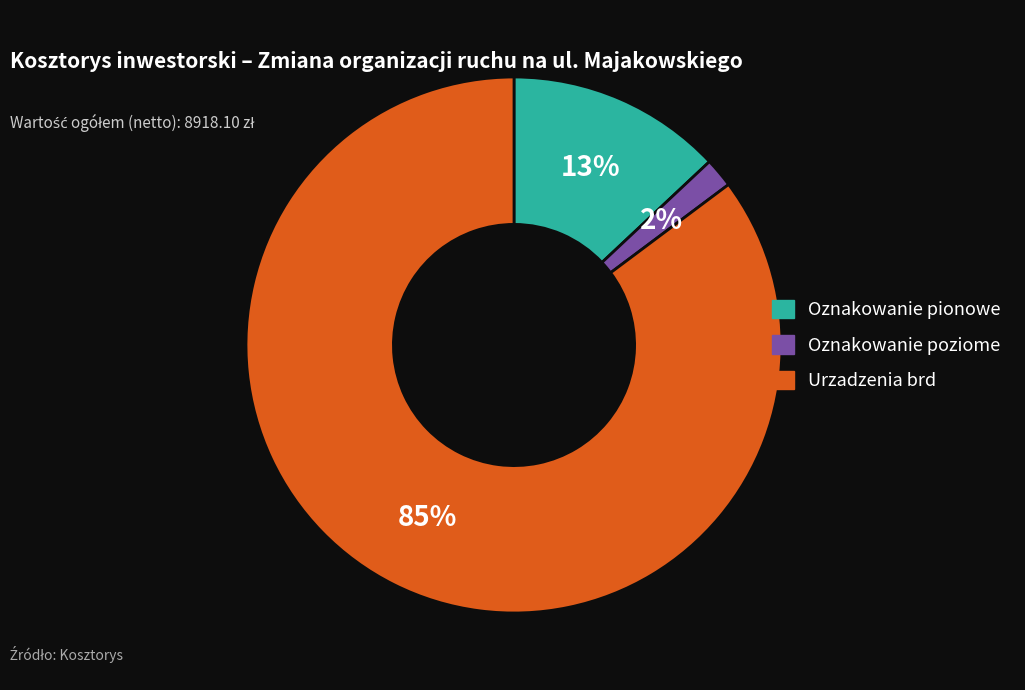

Rank the categories by value from highest to lowest.

Urzadzenia brd, Oznakowanie pionowe, Oznakowanie poziome